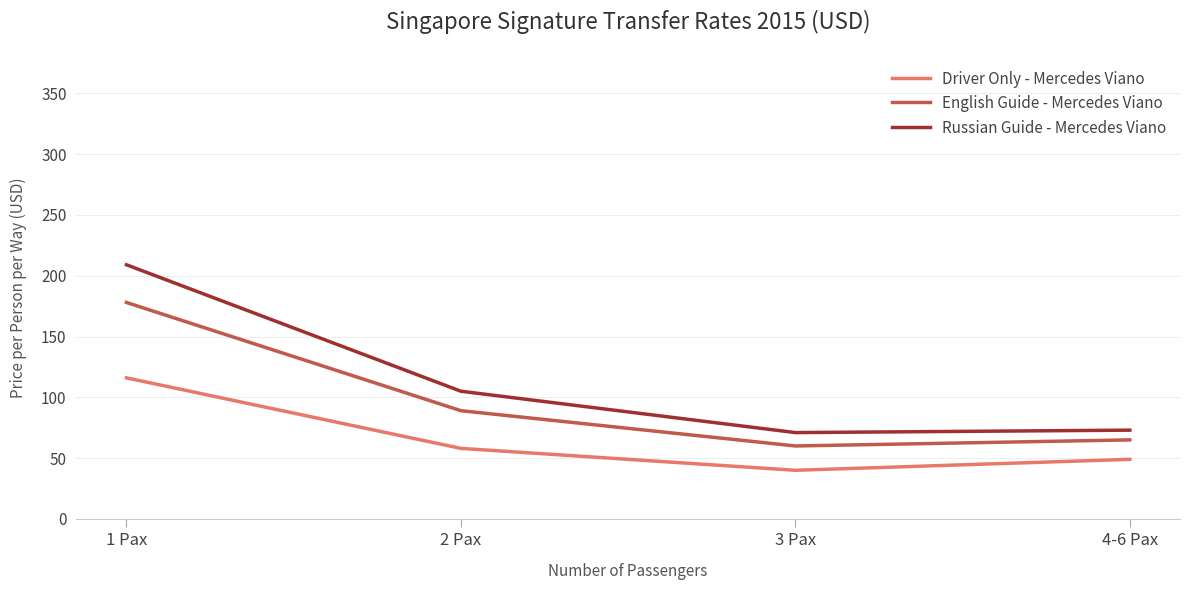

True or false: English Guide - Mercedes Viano and Russian Guide - Mercedes Viano cross at least once.

False